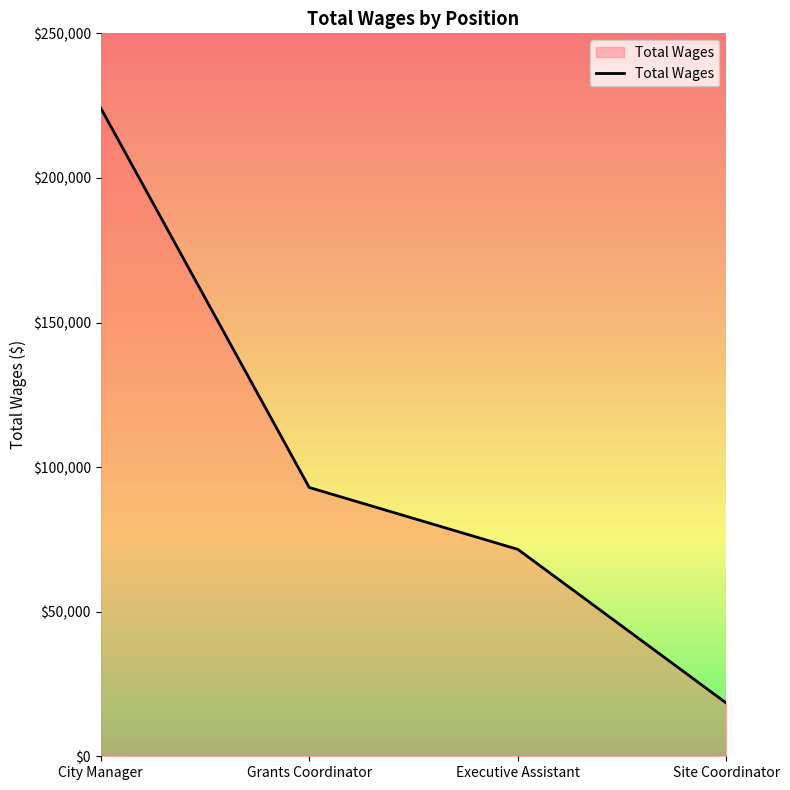

True or false: the data shows 158937 at Grants Coordinator.

False